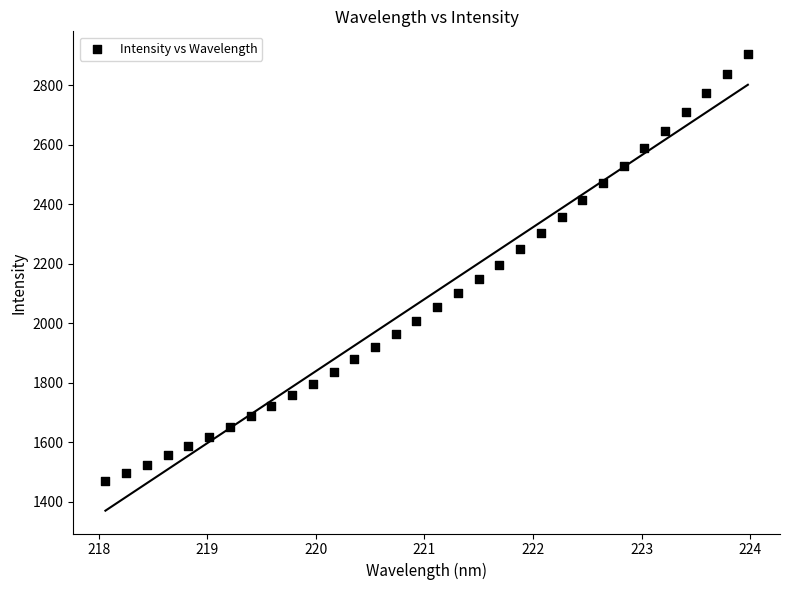

What is the range of Y values (max minus min)?

1436.4